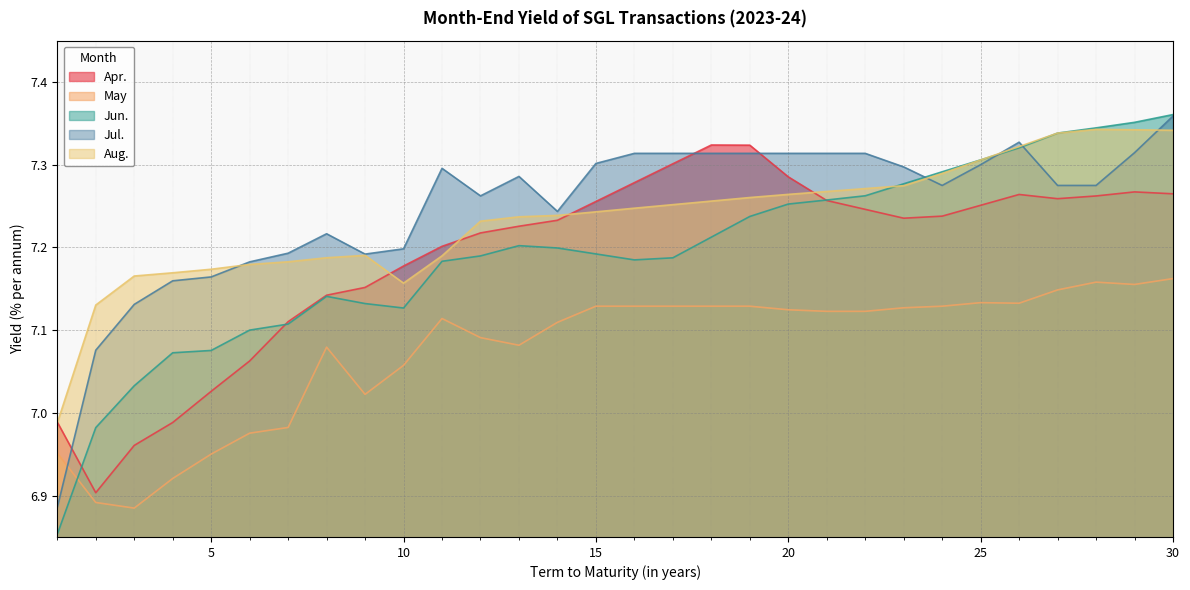

At how many categories does at least one series exceed 6?

30